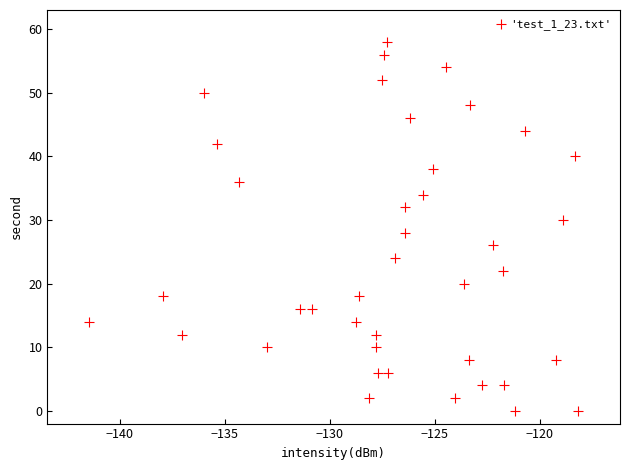

What is the range of Y values (max minus min)?

58